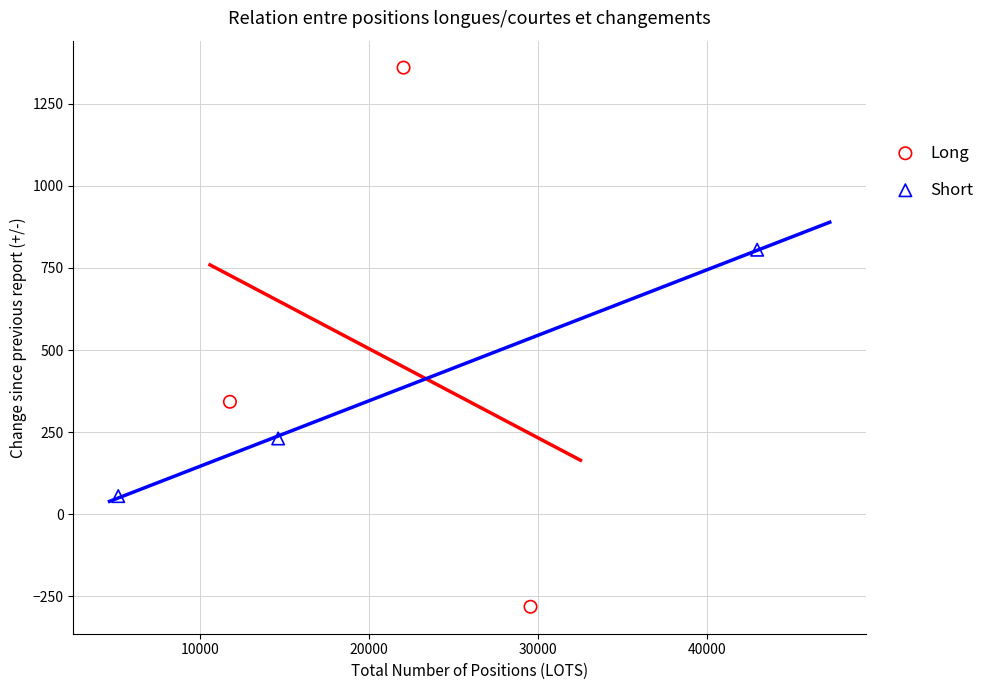

What are all the series names shown in the legend?

Long, Short